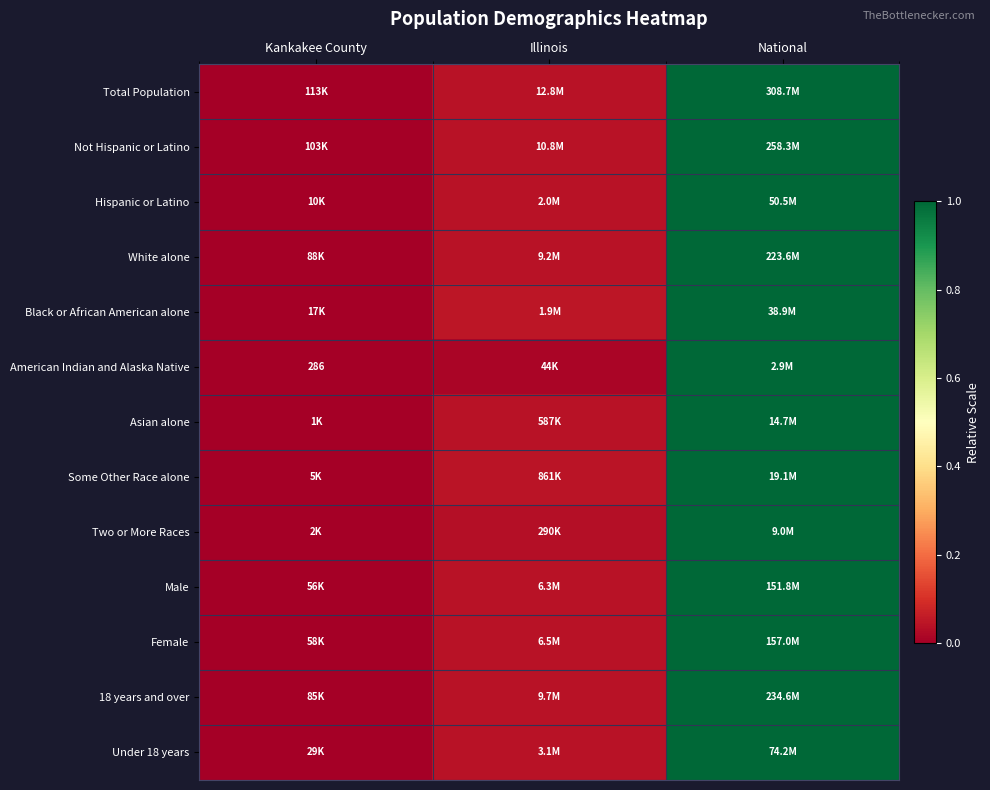

At how many categories does at least one series exceed 0?

3